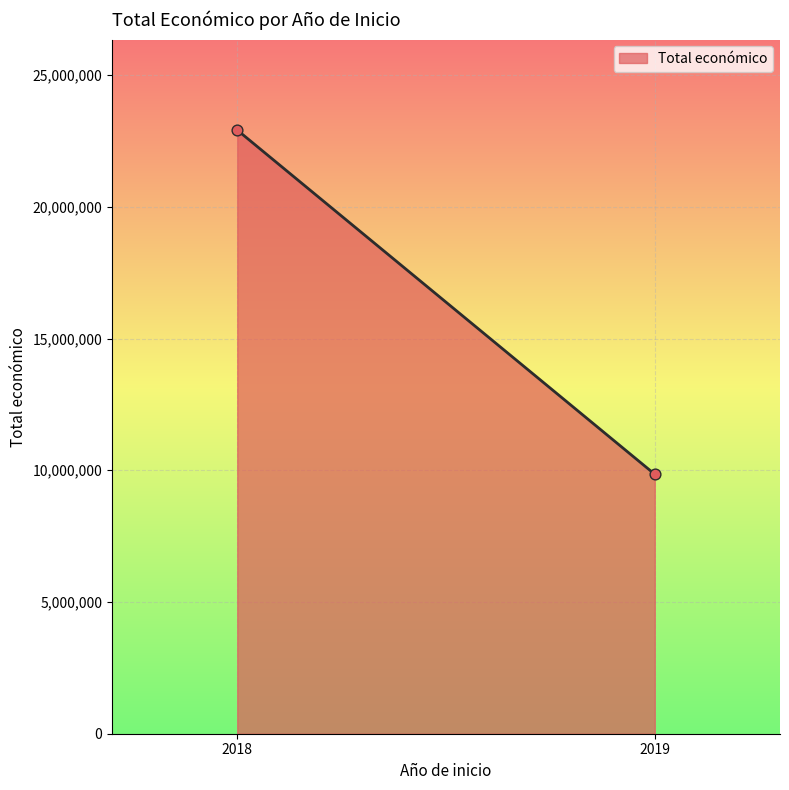

What is the average X value?

2018